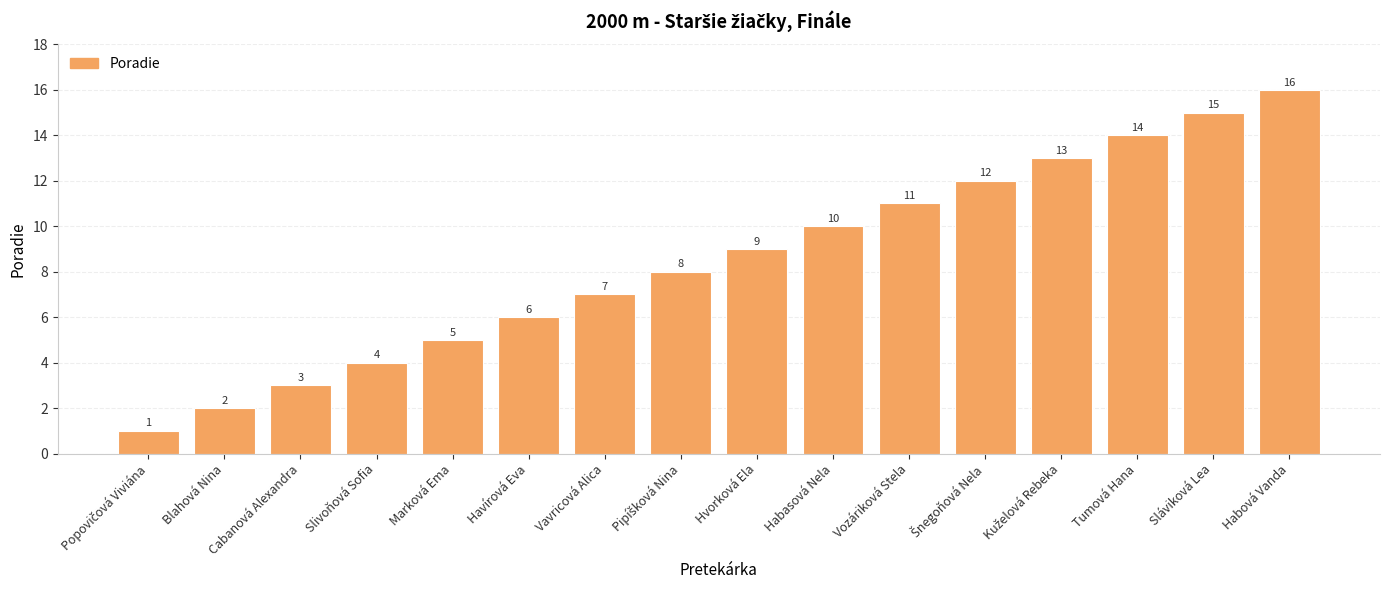

What is the difference between the values at Havírová Eva and Blahová Nina?

4